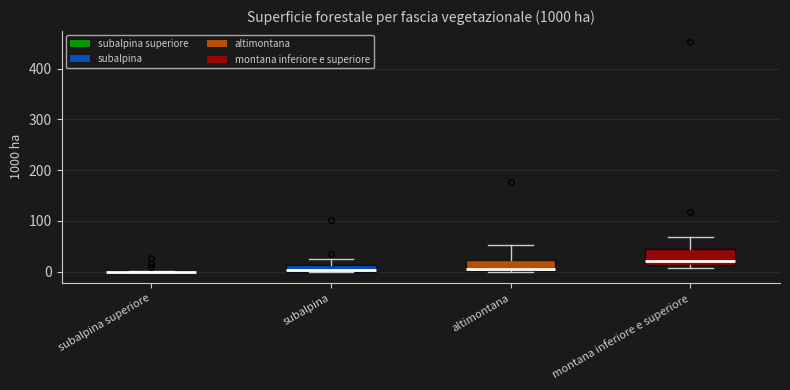

Where does the upper whisker of the box for altimontana end on the y-axis? The values are not printed on the chart, so give them approximately, as read against the axis.

50